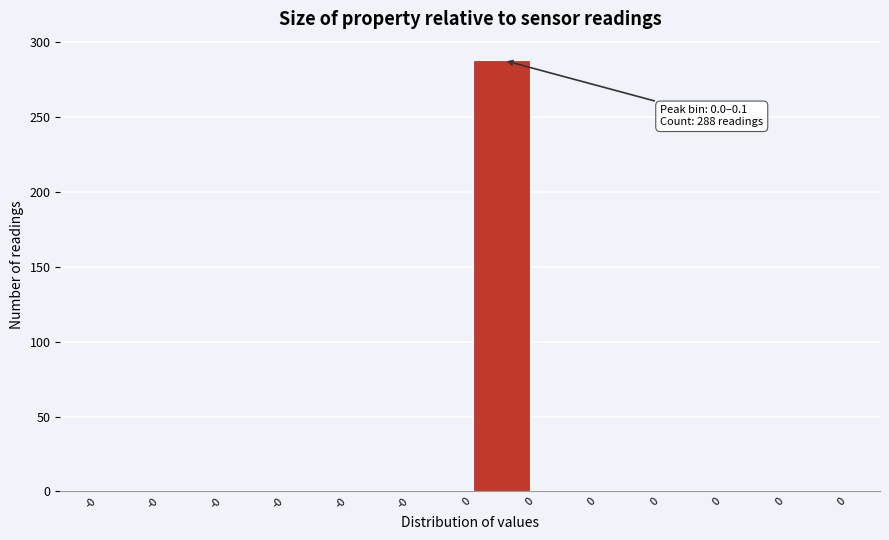

How many categories are shown in the chart?

12